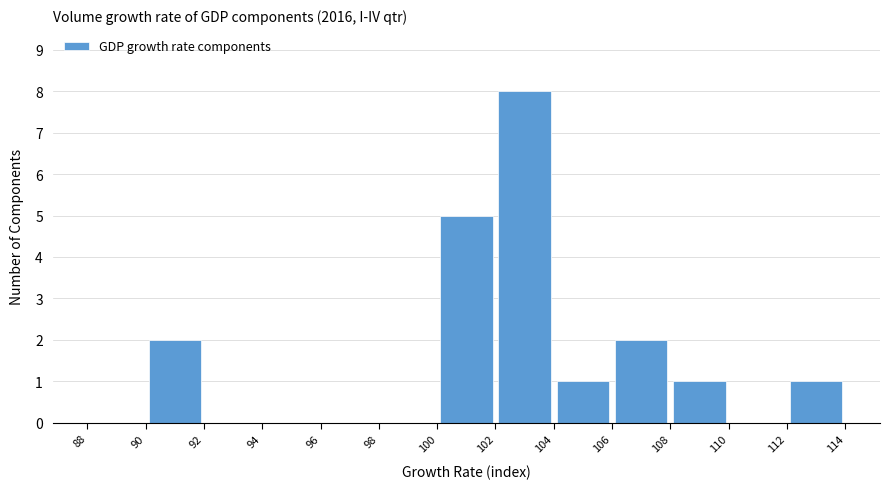

What is the height of the bar covering 106 to 108 on the x-axis? The values are not printed on the chart, so give them approximately, as read against the axis.

2